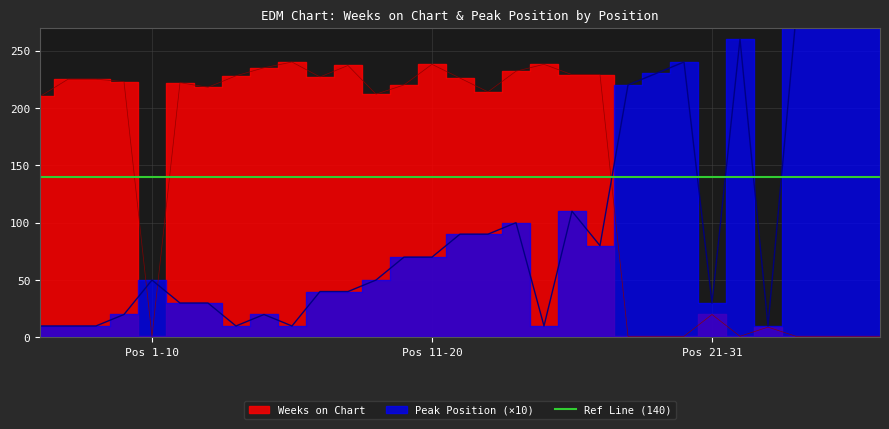

List the series in order of their overall mean, lowest first.

Peak Position, Weeks on Chart